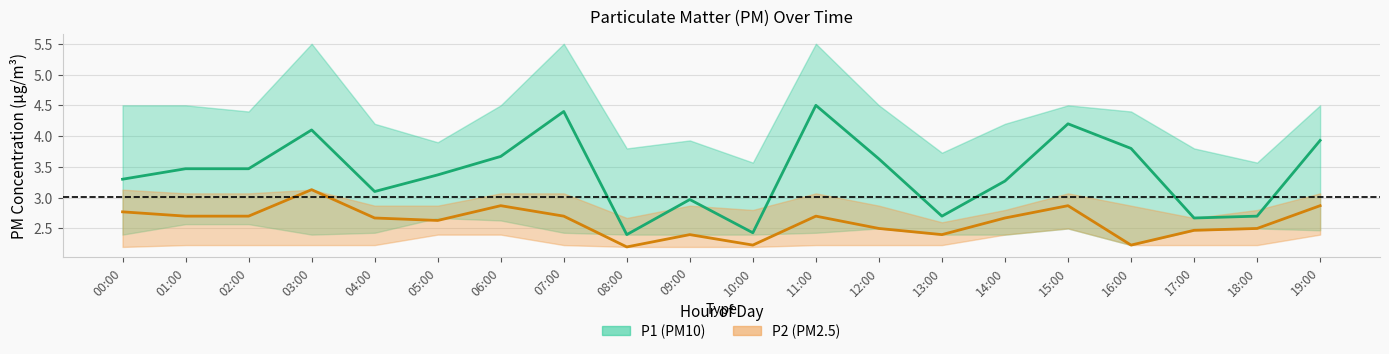

What is the sum of the P1 mean values at 17:00 and 01:00?

6.1